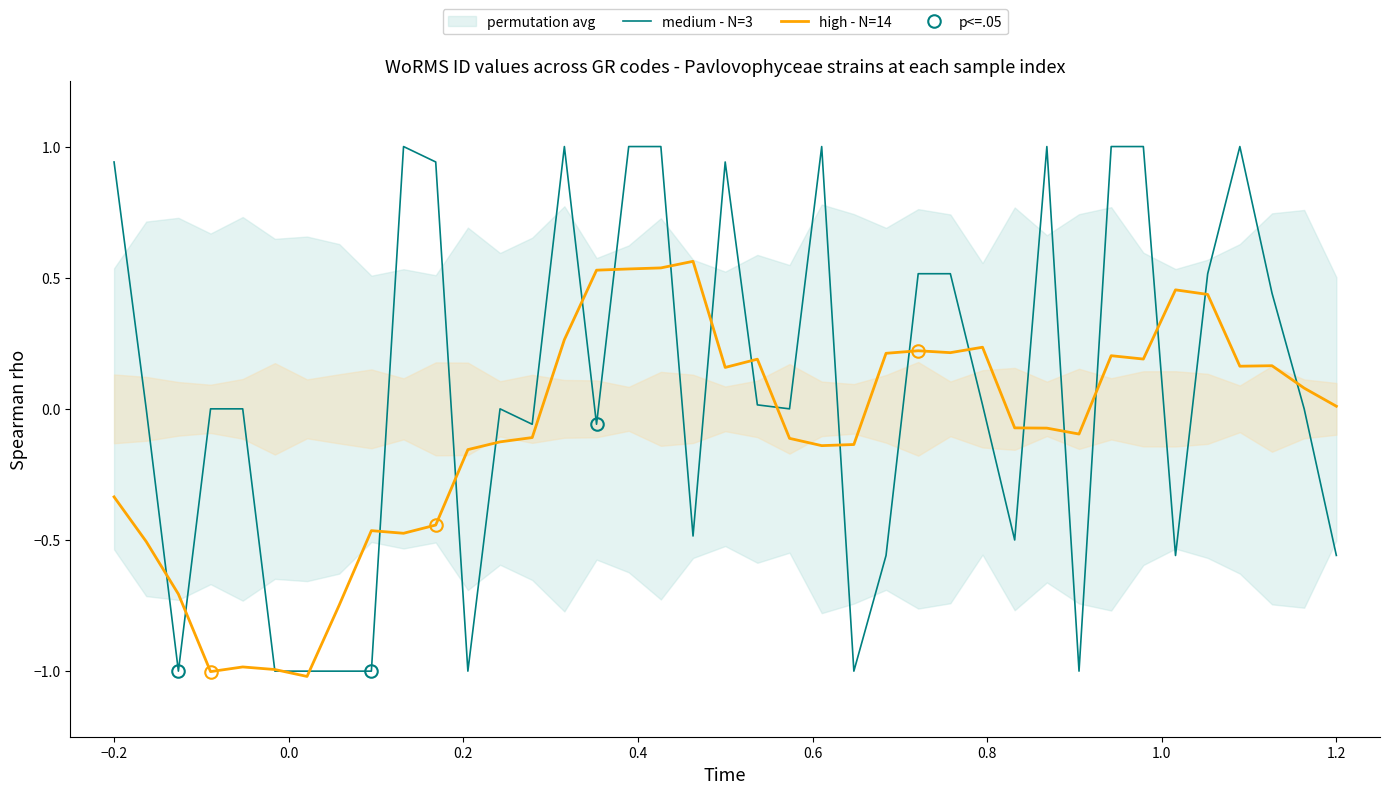

What is the maximum value for medium - N=3?

1.0